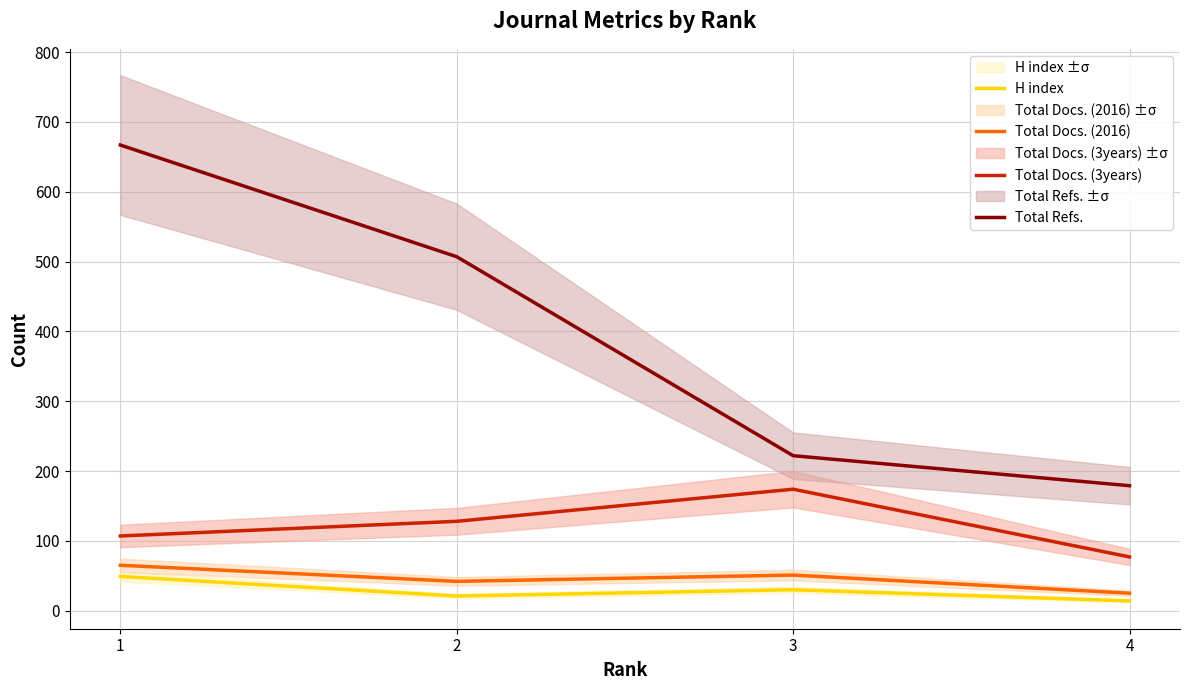

True or false: Total Docs. (2016) and H index intersect in this chart.

False